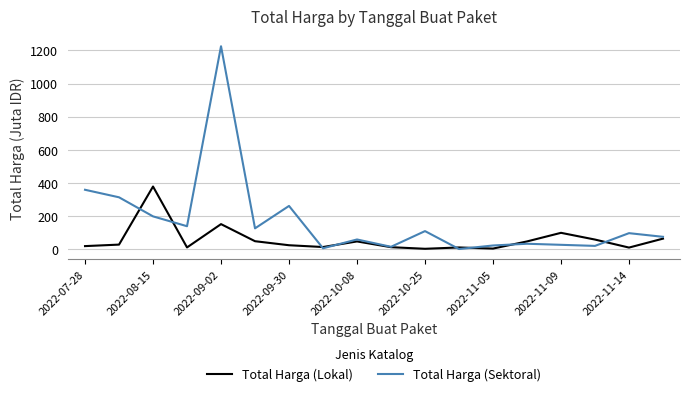

List the series in order of their overall mean, highest first.

Total Harga (Sektoral), Total Harga (Lokal)